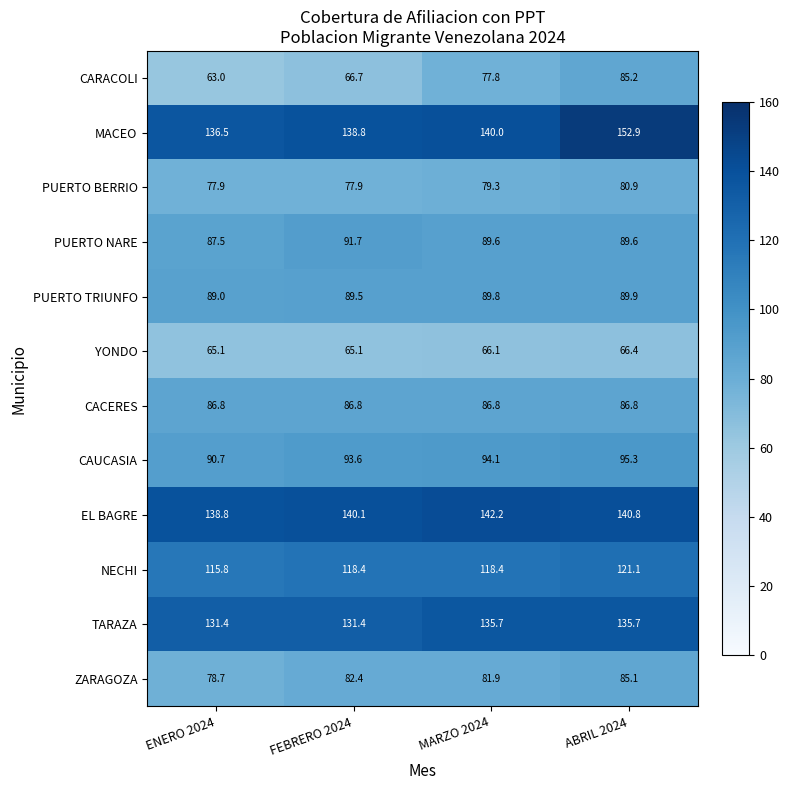

Where does the EL BAGRE series first go above 140?

FEBRERO 2024